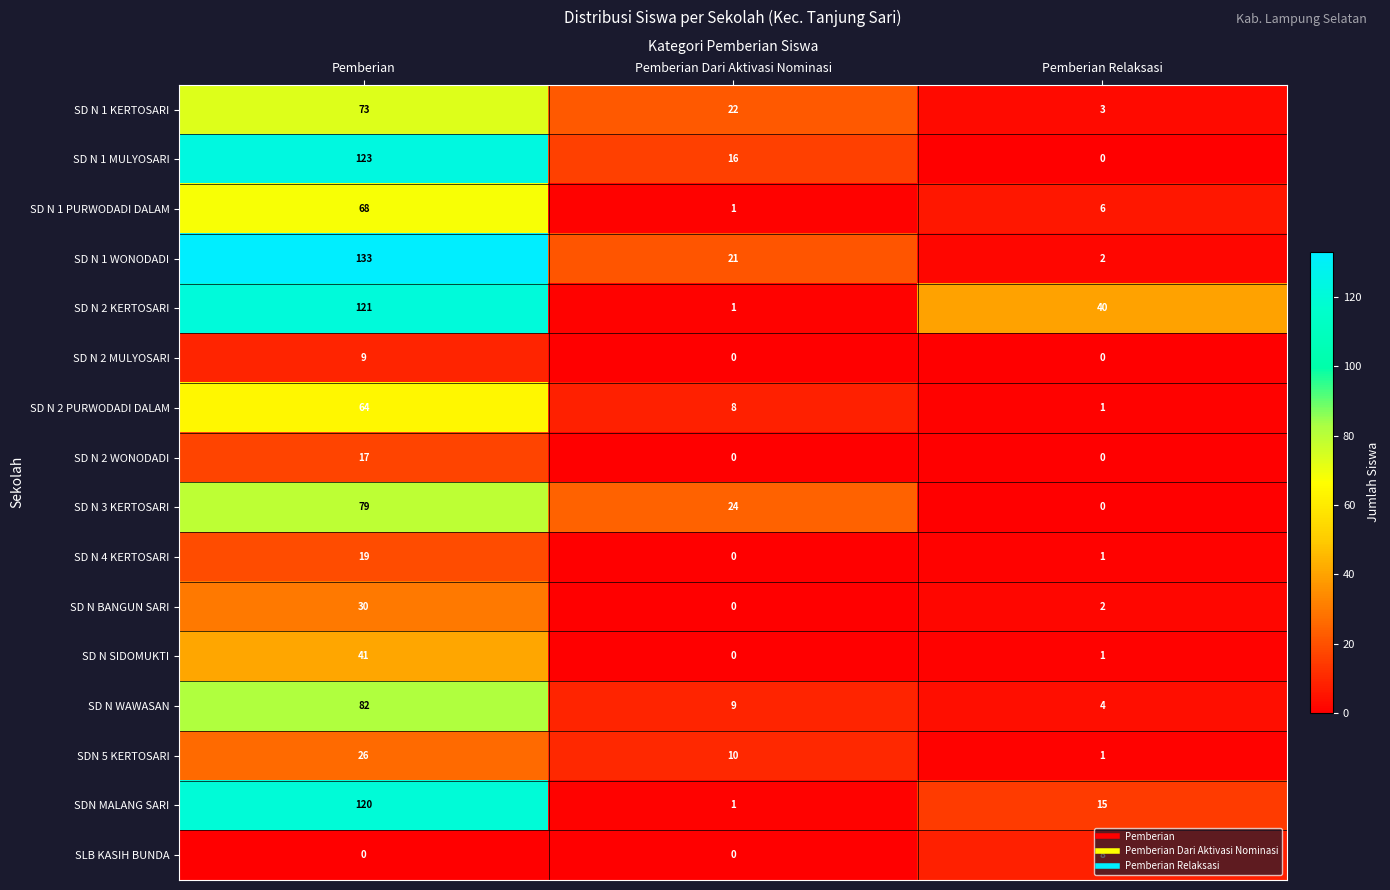

Which series has the widest spread of values?

SD N 1 WONODADI